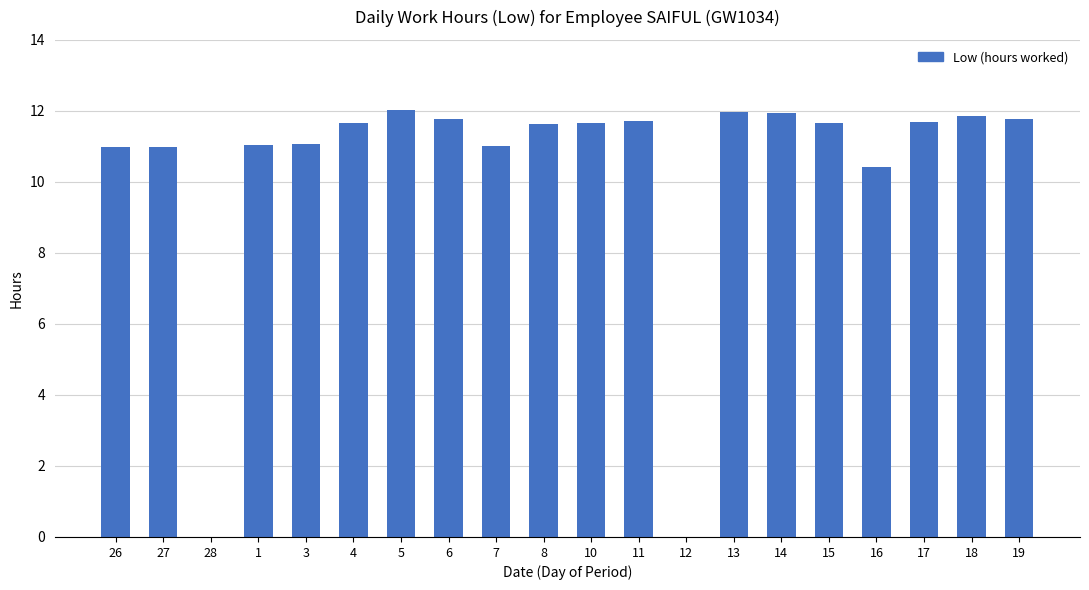

What is the greatest value displayed?

12.0